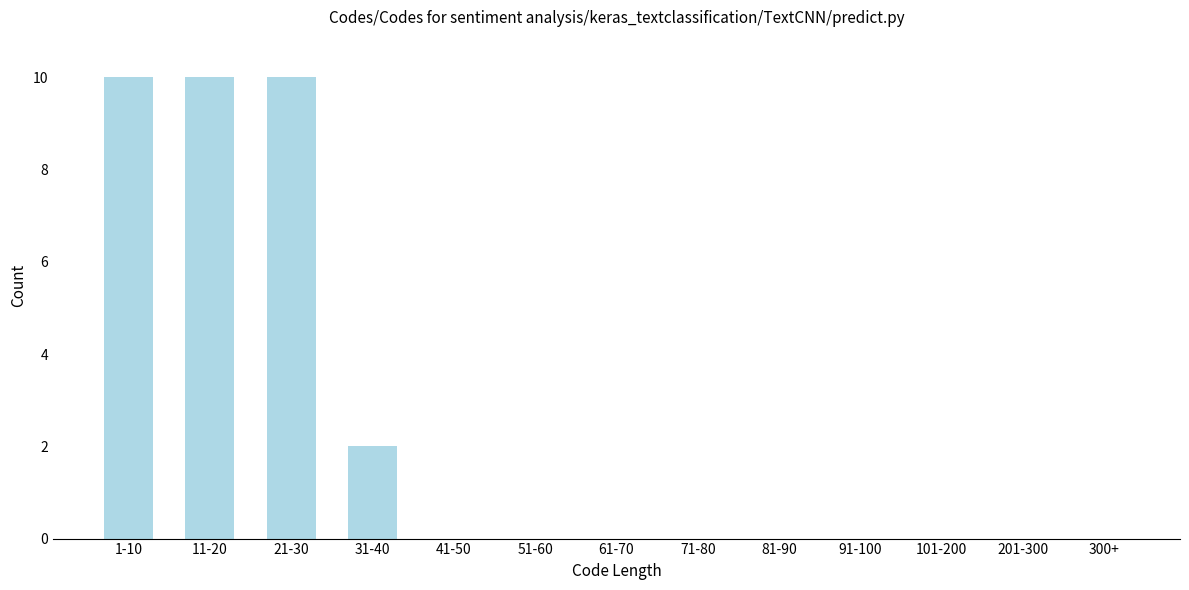

Reading left to right, extract all data points from this chart.

1-10=10	11-20=10	21-30=10	31-40=2	41-50=0	51-60=0	61-70=0	71-80=0	81-90=0	91-100=0	101-200=0	201-300=0	300+=0